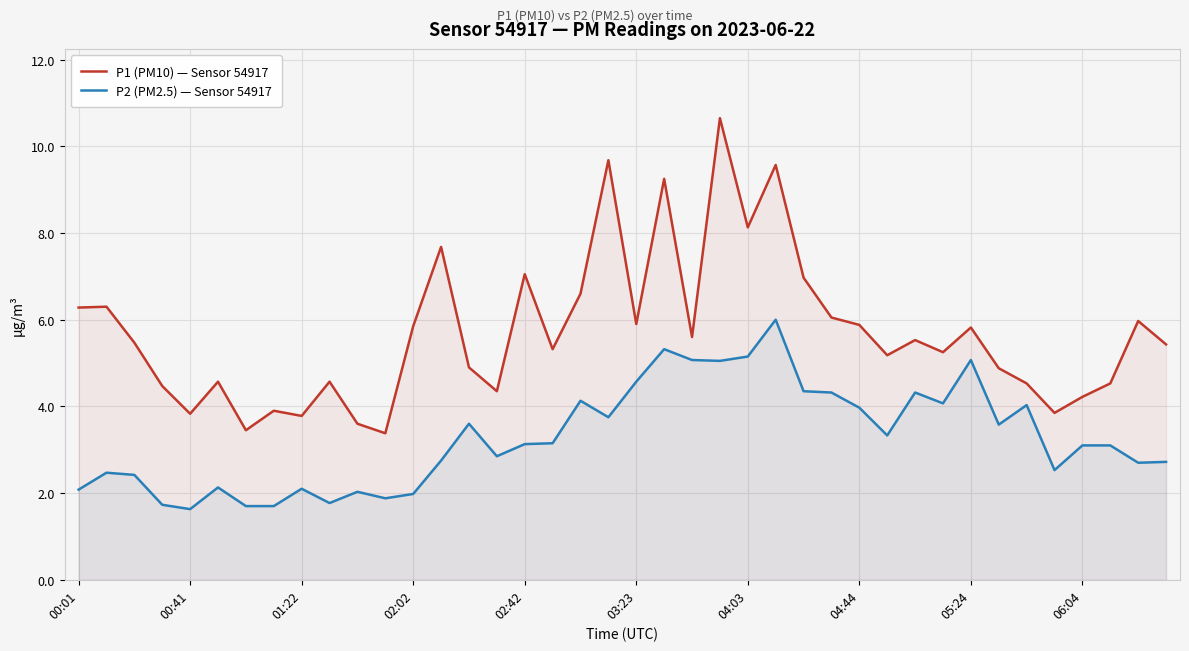

How many interior local peaks does the P1 (PM10) — Sensor 54917 series have?

13